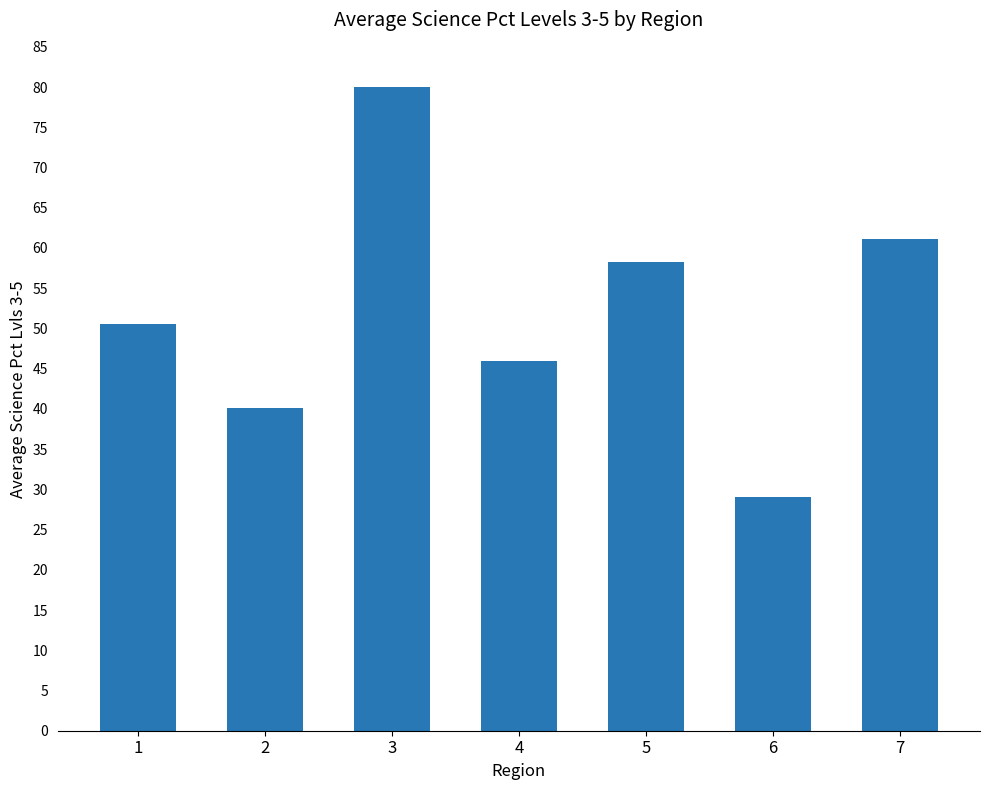

Which label corresponds to the largest value in the chart?

3